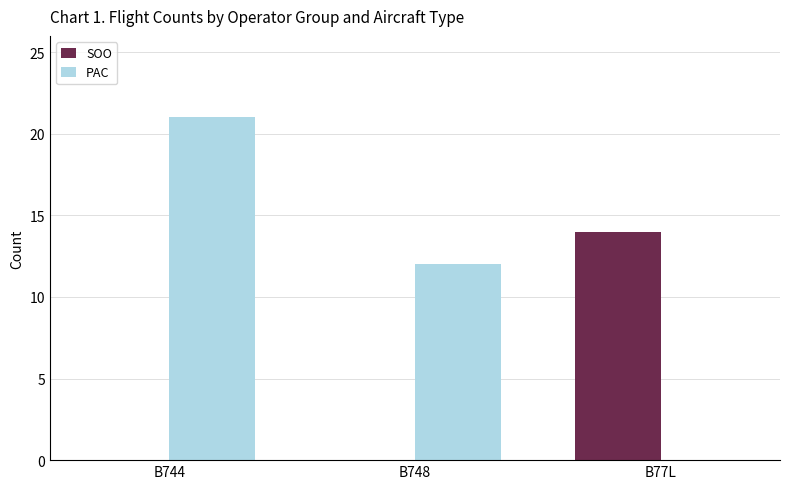

What are all the series names shown in the legend?

SOO, PAC